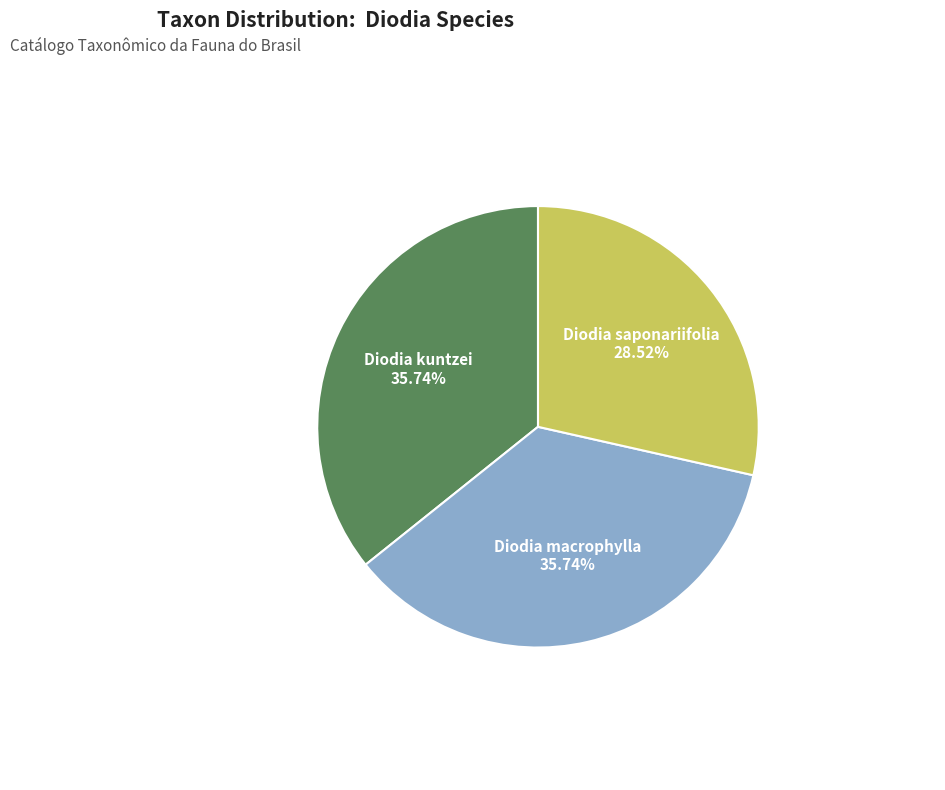

Is there any slice that represents more than half of the pie?

No